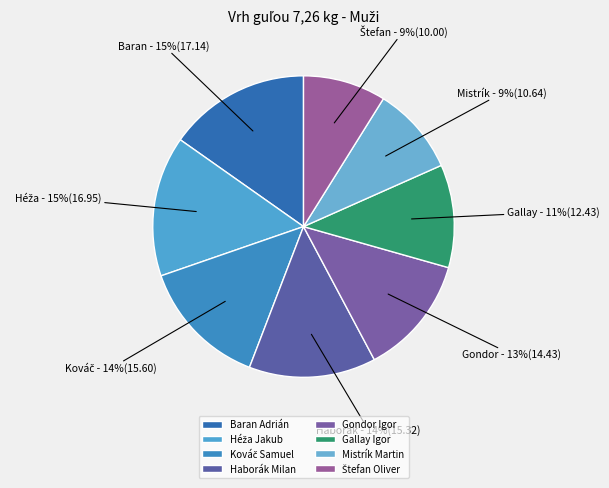

To the nearest percent, what portion does Baran Adrián represent?

15%